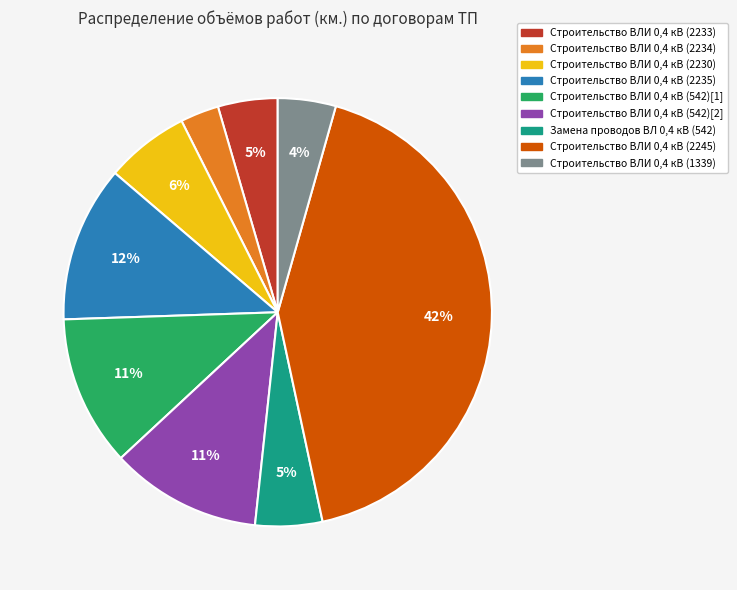

To the nearest percent, what is the difference between the largest and smallest slice percentages?

39%